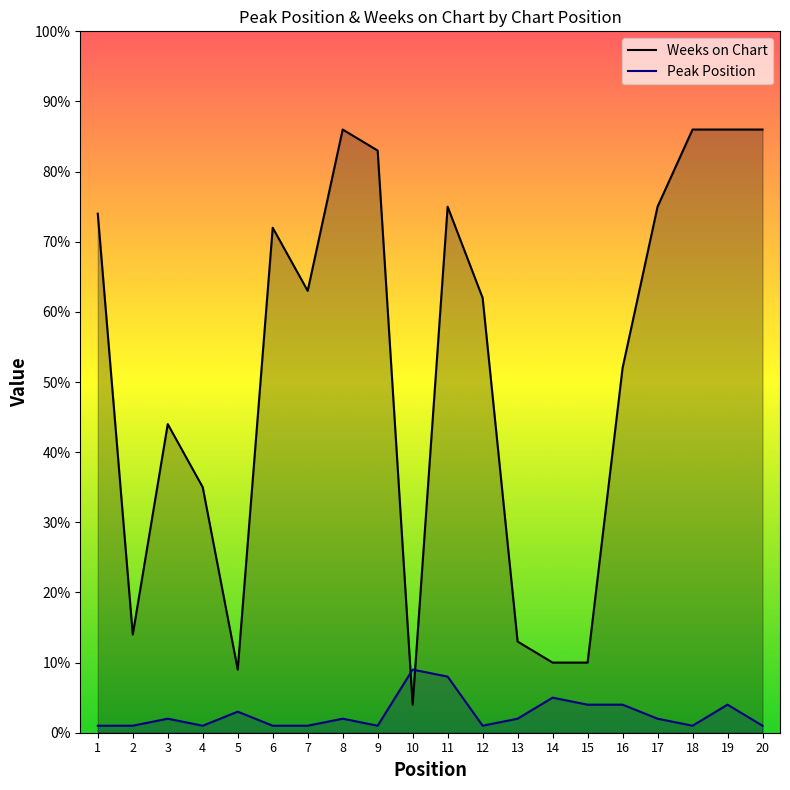

Which series has the largest range (max minus min)?

Weeks on Chart